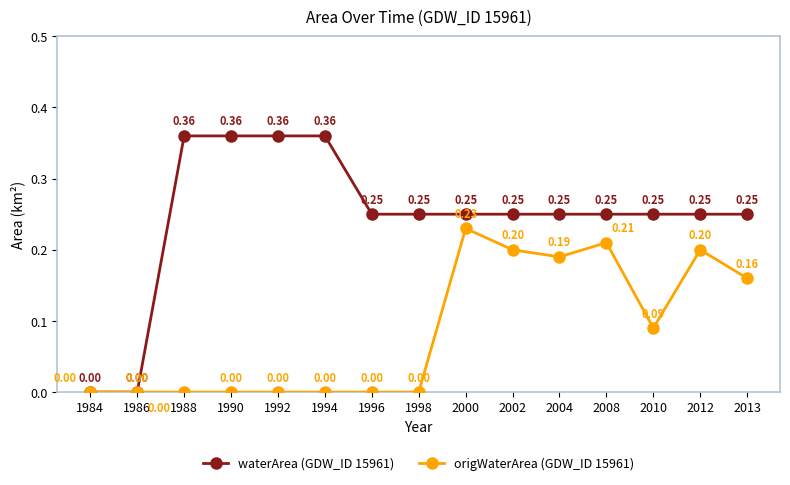

At which category is the sum across all series the highest?

2000